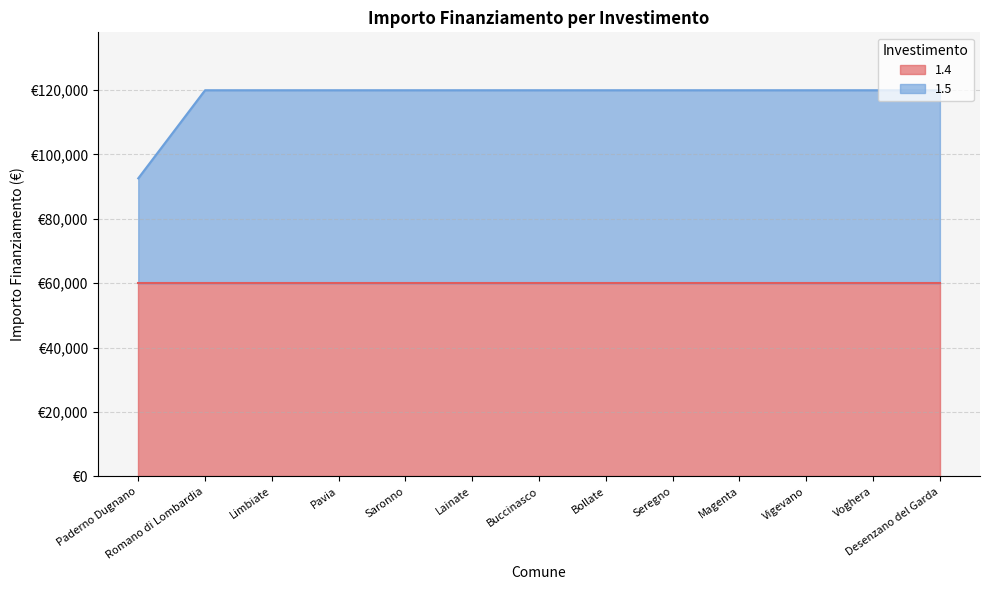

Which label corresponds to the largest value in the chart?

Romano di Lombardia